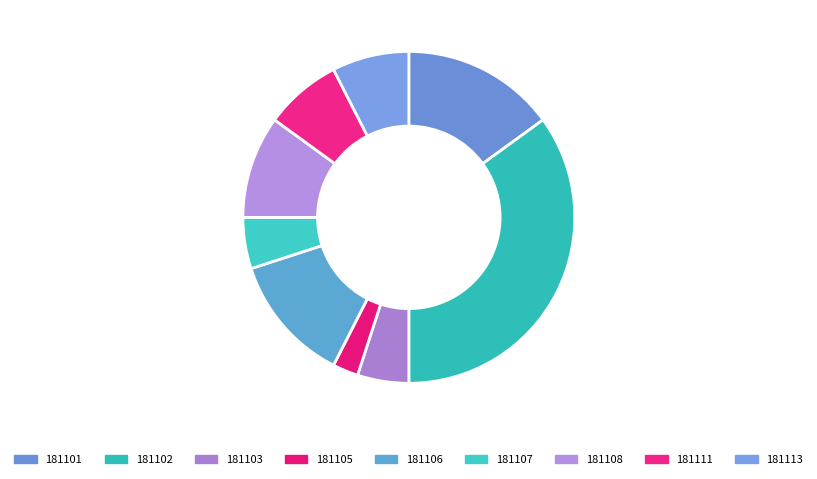

How many slices are in this pie chart?

9